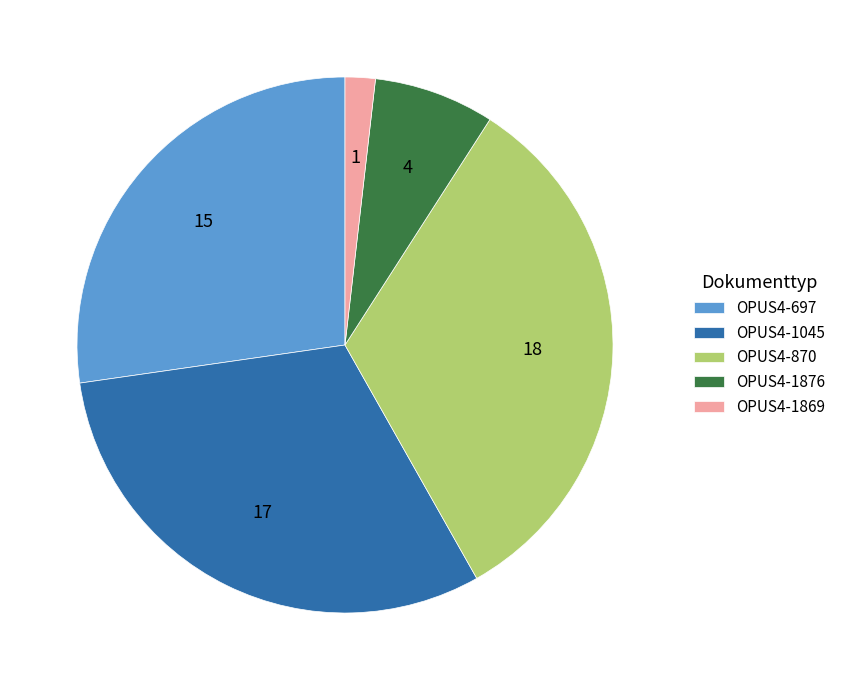

Between OPUS4-697 and OPUS4-1869, which is larger?

OPUS4-697